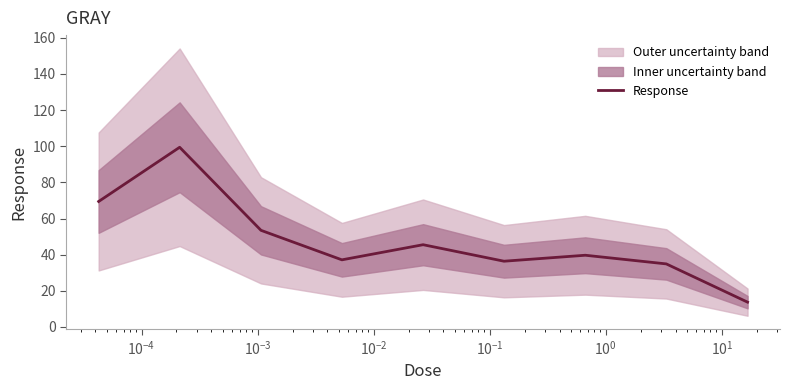

What is the minimum value for Response?

13.7